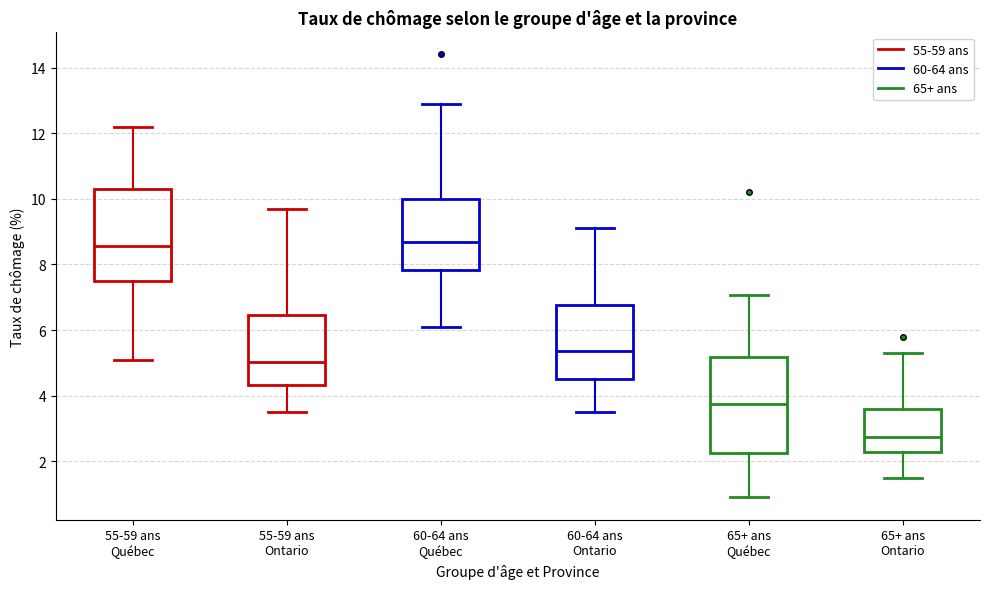

Reading left to right, transcribe this box plot: for each box, give where its median line is, the range the box spans, and where its two whiskers end, as read against the y-axis. The values are not printed on the chart, so give them approximately, as read against the axis.

55-59 ans Québec: median 8.6, box 7.4 to 10.4, whiskers 5.2 to 12.2
55-59 ans Ontario: median 5.0, box 4.4 to 6.4, whiskers 3.6 to 9.8
60-64 ans Québec: median 8.8, box 7.8 to 10.0, whiskers 6.2 to 13.0
60-64 ans Ontario: median 5.4, box 4.6 to 6.8, whiskers 3.6 to 9.2
65+ ans Québec: median 3.8, box 2.2 to 5.2, whiskers 1.0 to 7.0
65+ ans Ontario: median 2.8, box 2.4 to 3.6, whiskers 1.6 to 5.4